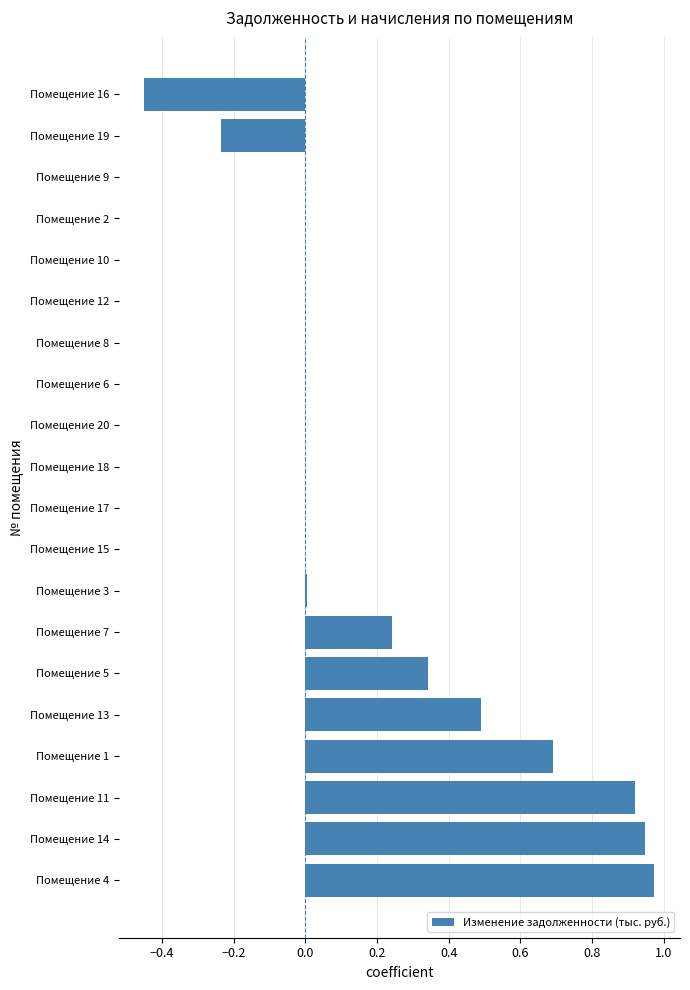

Does the chart contain stacked bars?

No